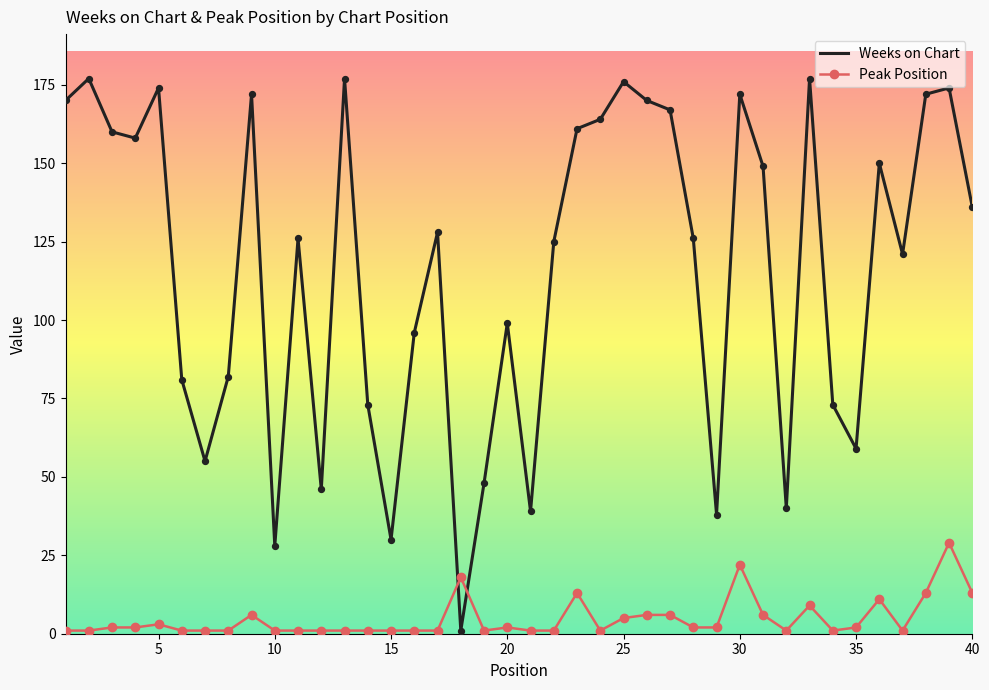

Which series has the largest range (max minus min)?

Weeks on Chart